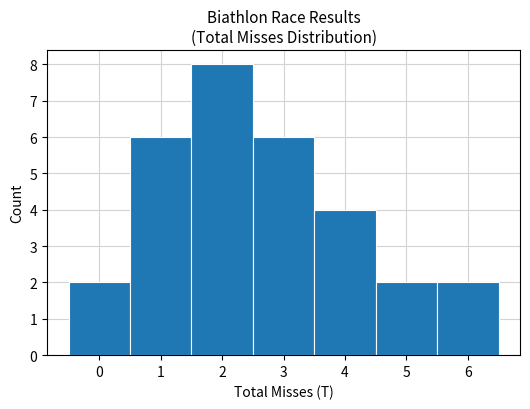

Reading left to right, list every bar in this chart as the range it spans on the x-axis followed by its height. The values are not printed on the chart, so give them approximately, as read against the axis.

-0.5 to 0.5: 2
0.5 to 1.5: 6
1.5 to 2.5: 8
2.5 to 3.5: 6
3.5 to 4.5: 4
4.5 to 5.5: 2
5.5 to 6.5: 2